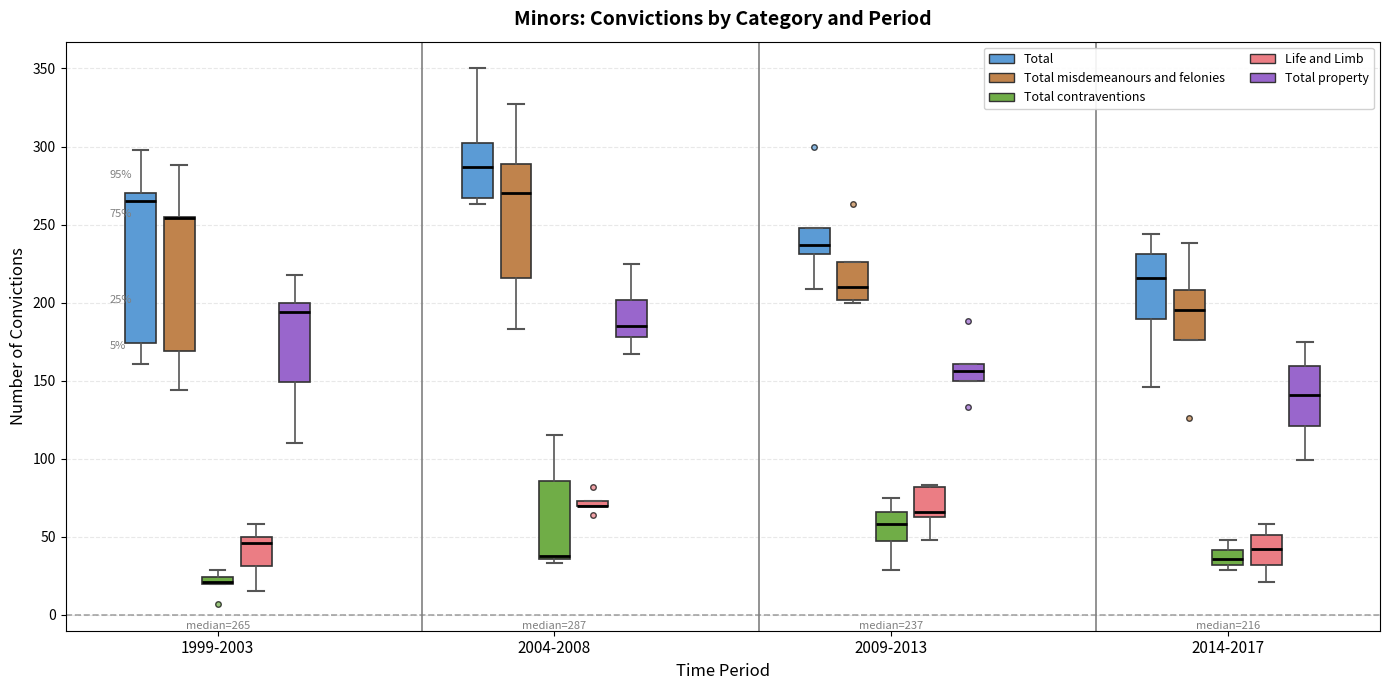

Which box is the tallest, from its lower edge to its upper edge?

1999-2003 (Total)